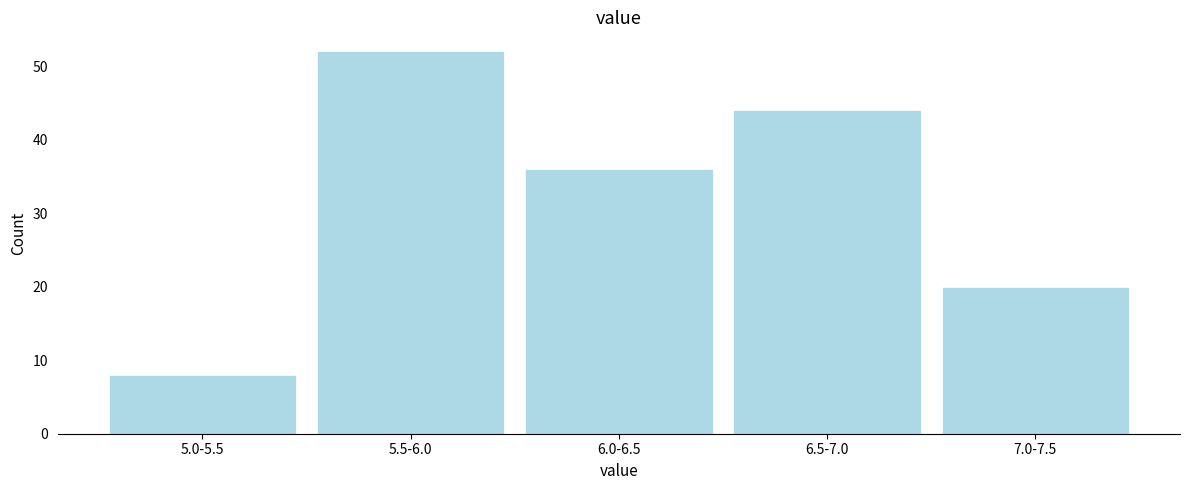

Reading left to right, transcribe all the data shown in this chart.

8	52	36	44	20